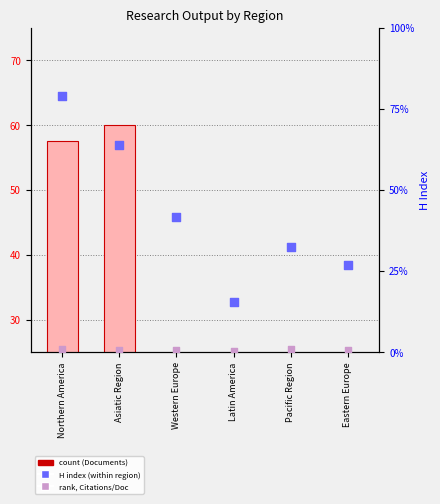

Which series contains the lowest Y value?

count